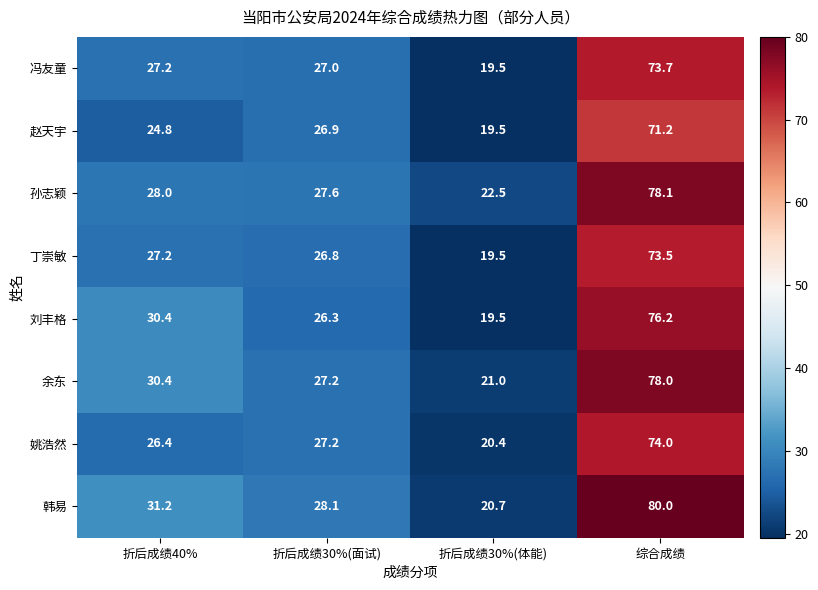

How many series are shown in this chart?

8